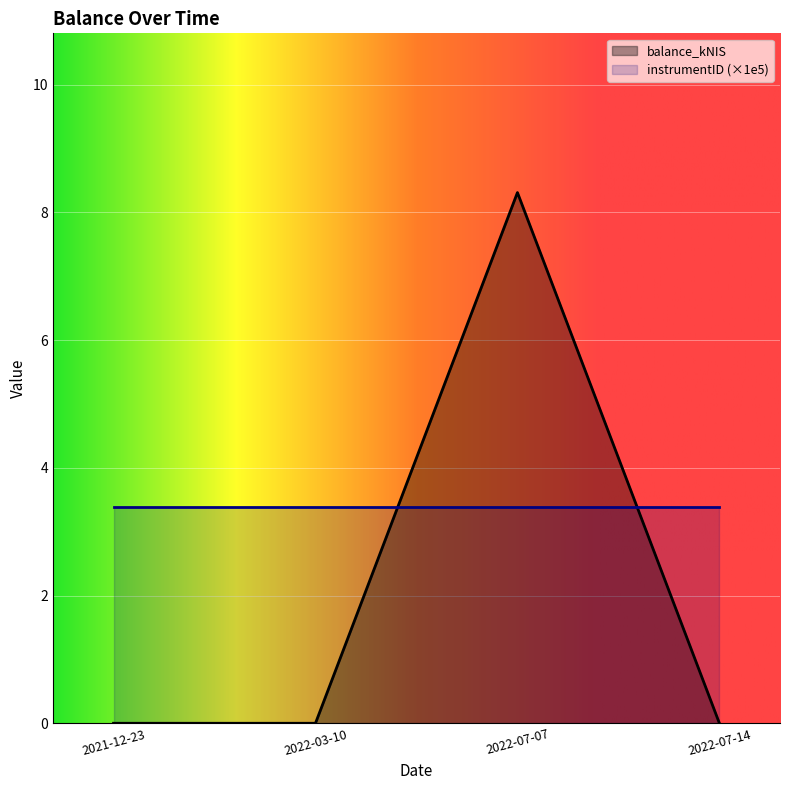

Which label corresponds to the largest value in the chart?

2022-07-07